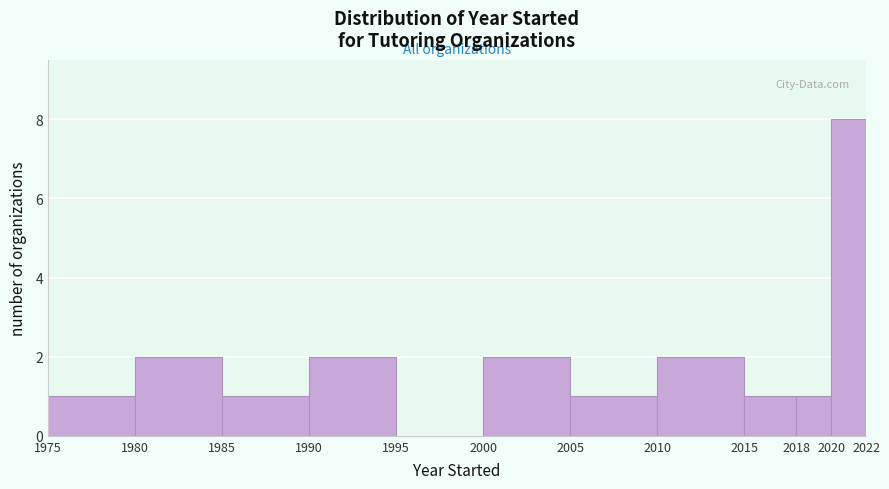

What is the height of the bar covering 1990 to 1995 on the x-axis? The values are not printed on the chart, so give them approximately, as read against the axis.

2